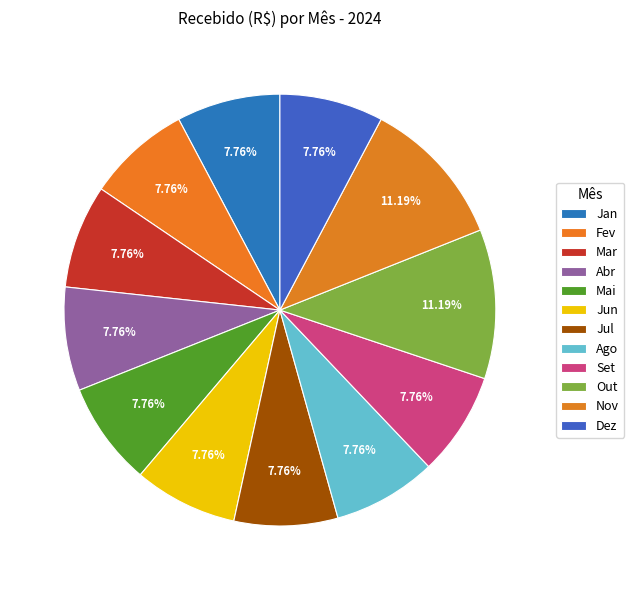

How many segments does this pie chart have?

12